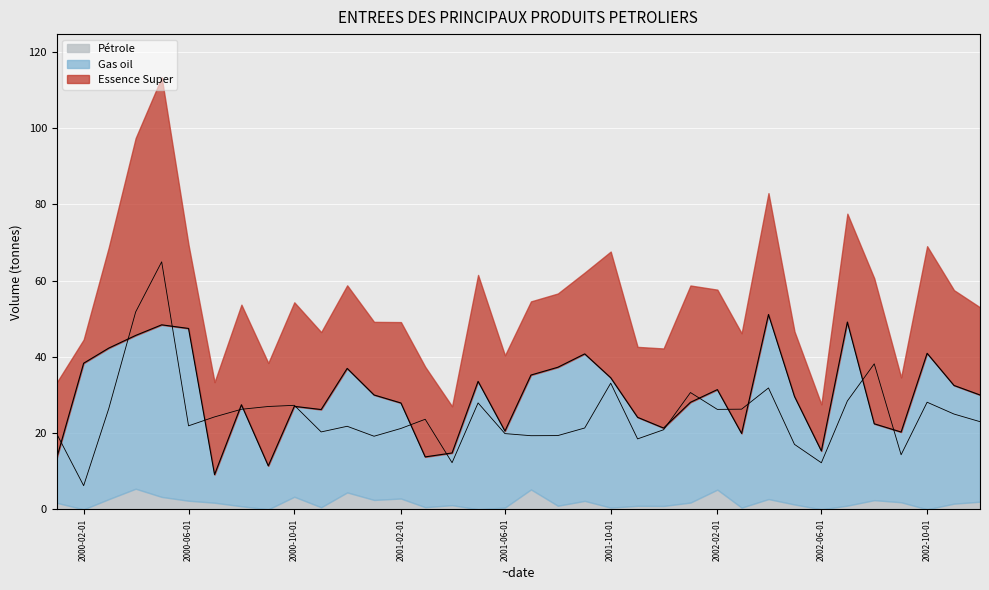

What is the difference between the Gas oil values at 2001-02-01 and 2001-01-01?

2.1